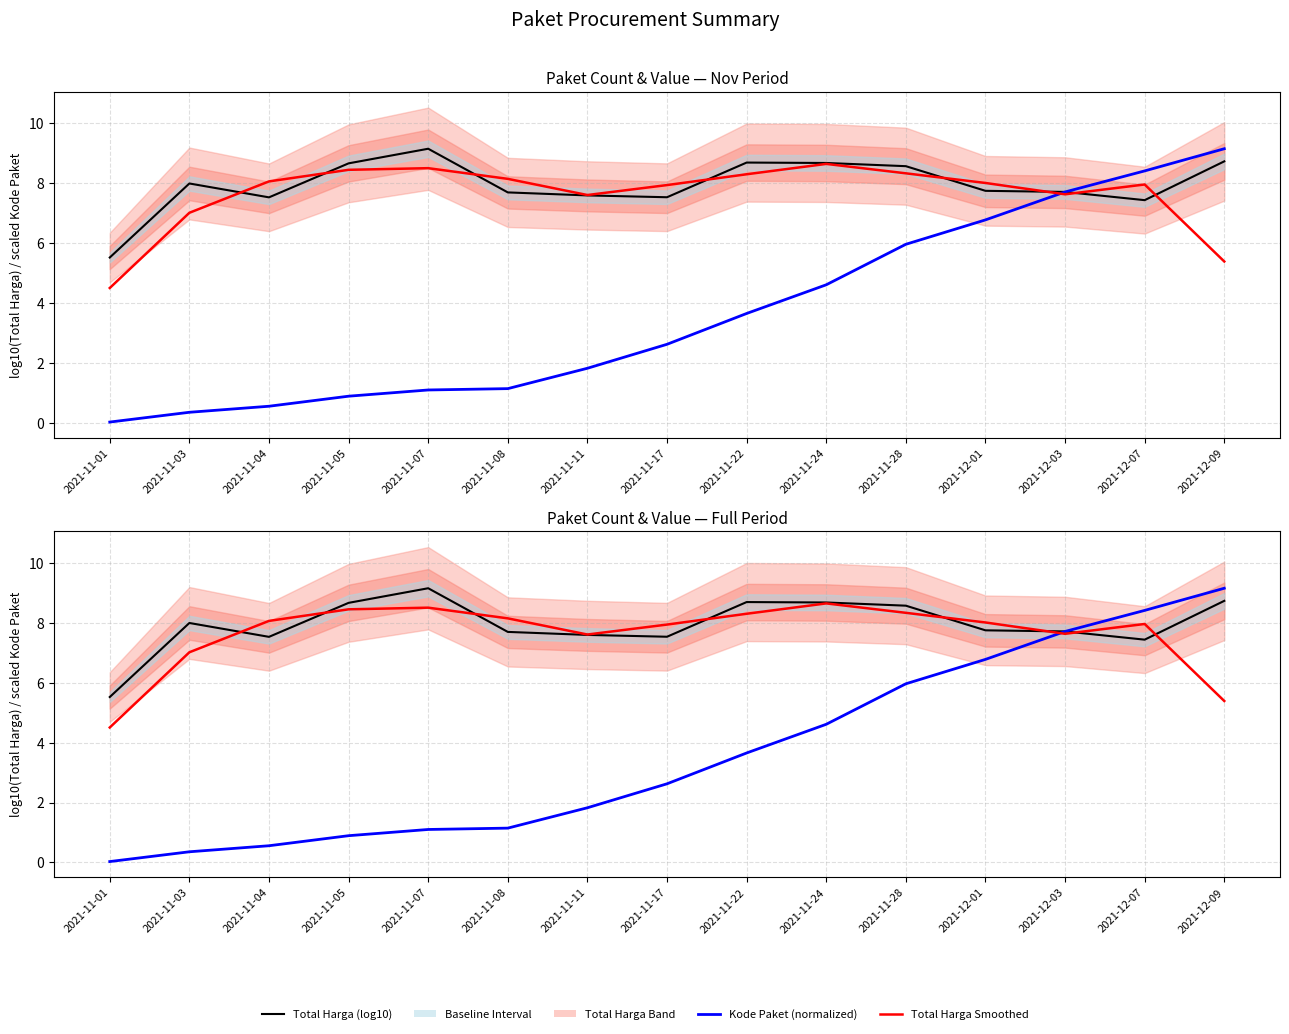

Is the value of Total Harga Smoothed at 2021-11-11 greater than the value of Kode Paket (normalized) at 2021-11-22?

Yes